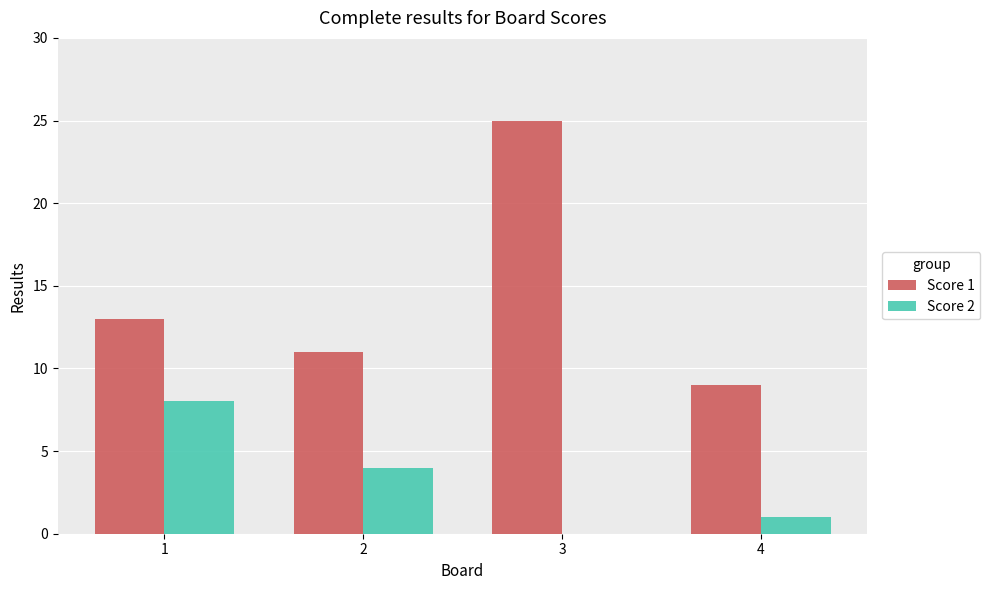

How many data points does each series have?

4